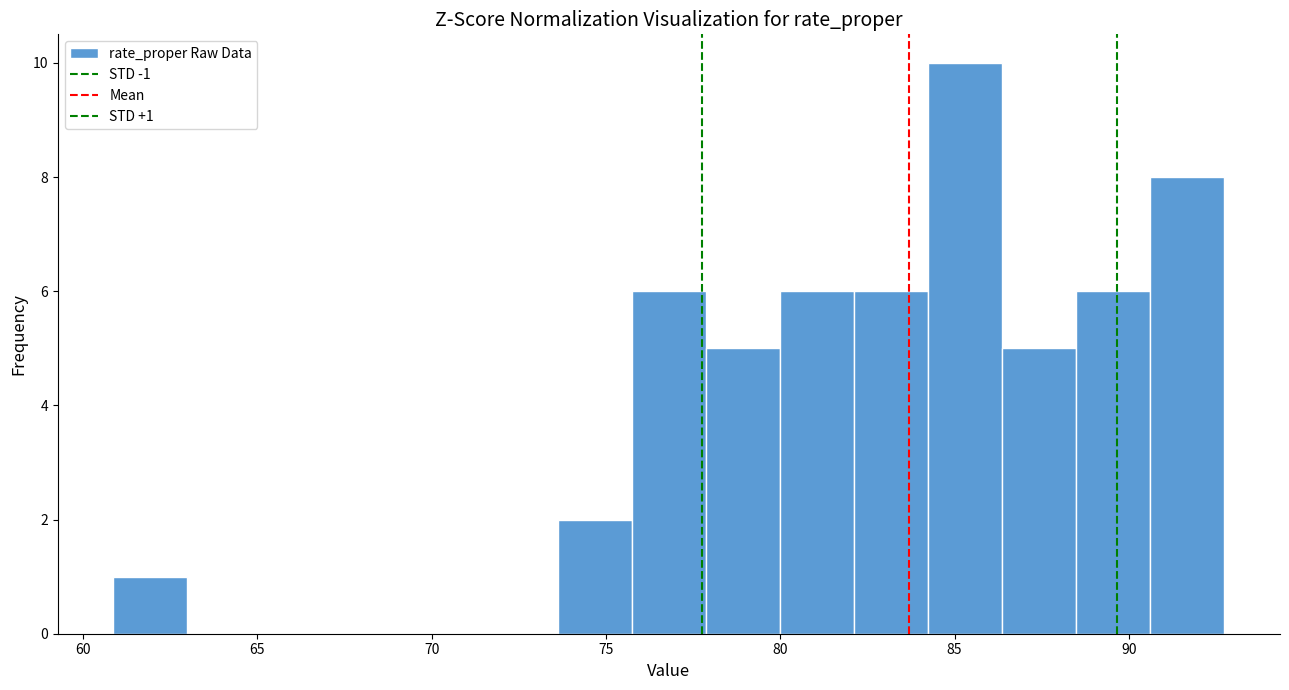

Over which range of the x-axis is the bar tallest?

84.0 to 86.5